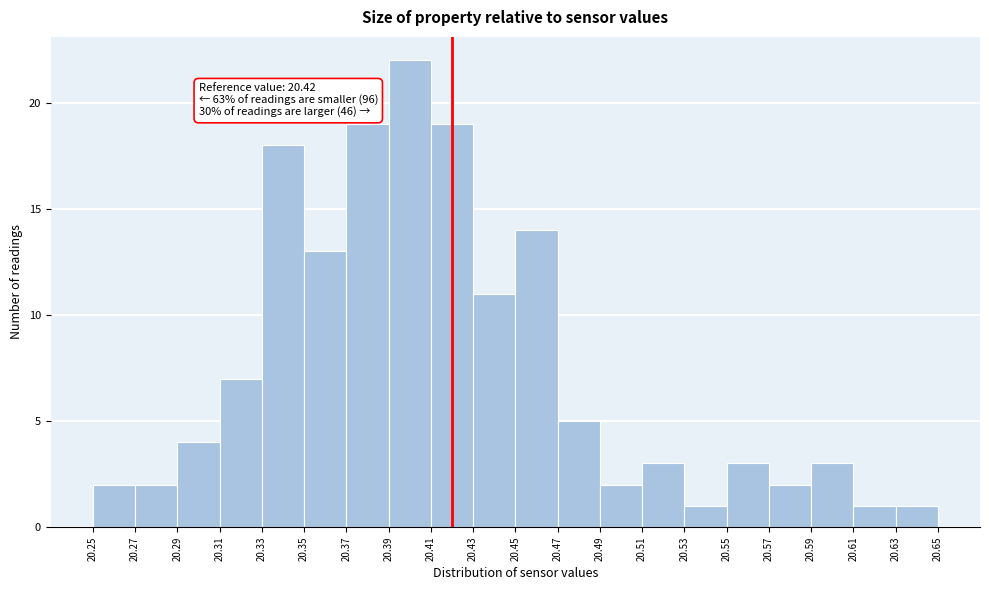

Which range on the x-axis has the tallest bar?

20.39 to 20.41